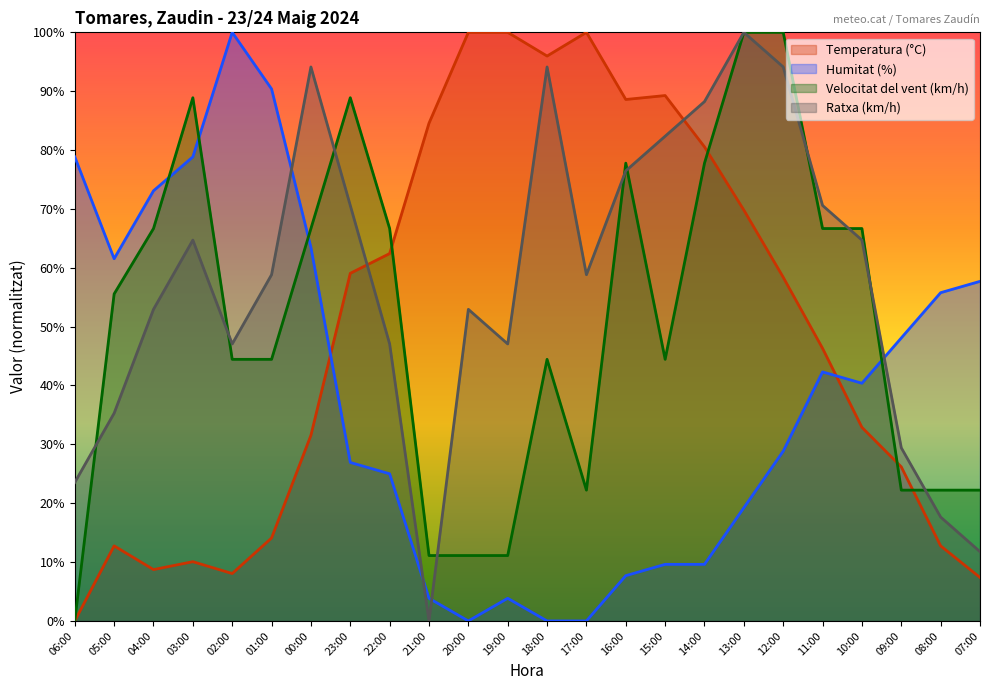

After their last crossing, which series has the higher values: Velocitat del vent (km/h) or Humitat (%)?

Humitat (%)